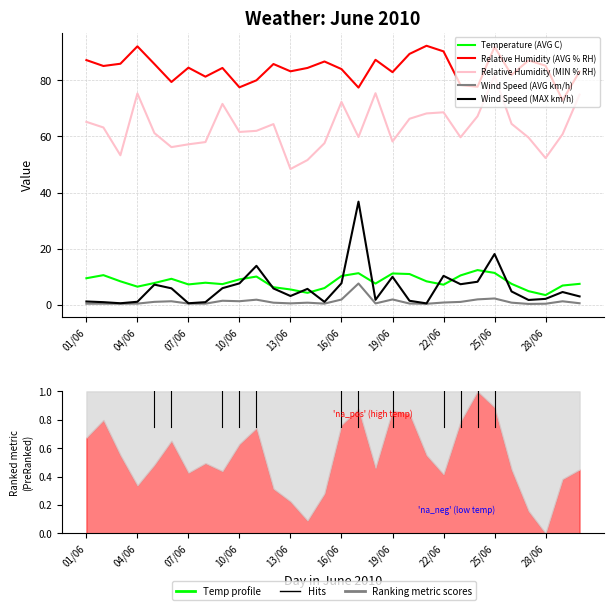

What is the difference between the Relative Humidity (MIN % RH) values at 11 and 28?

3.6